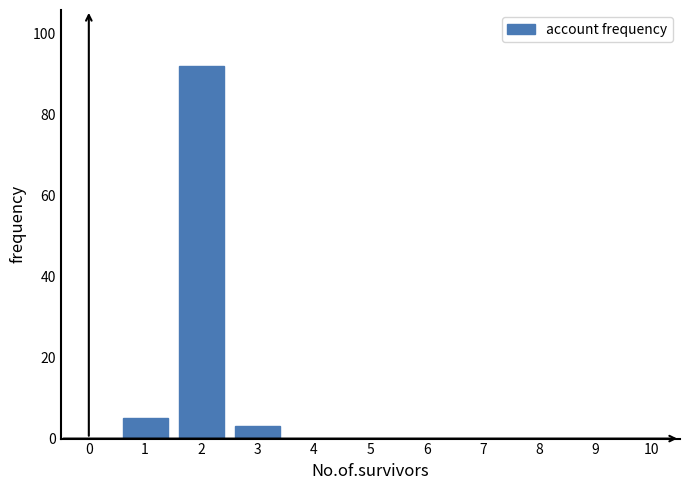

Reading right to left, extract all data points from this chart.

3	92	5